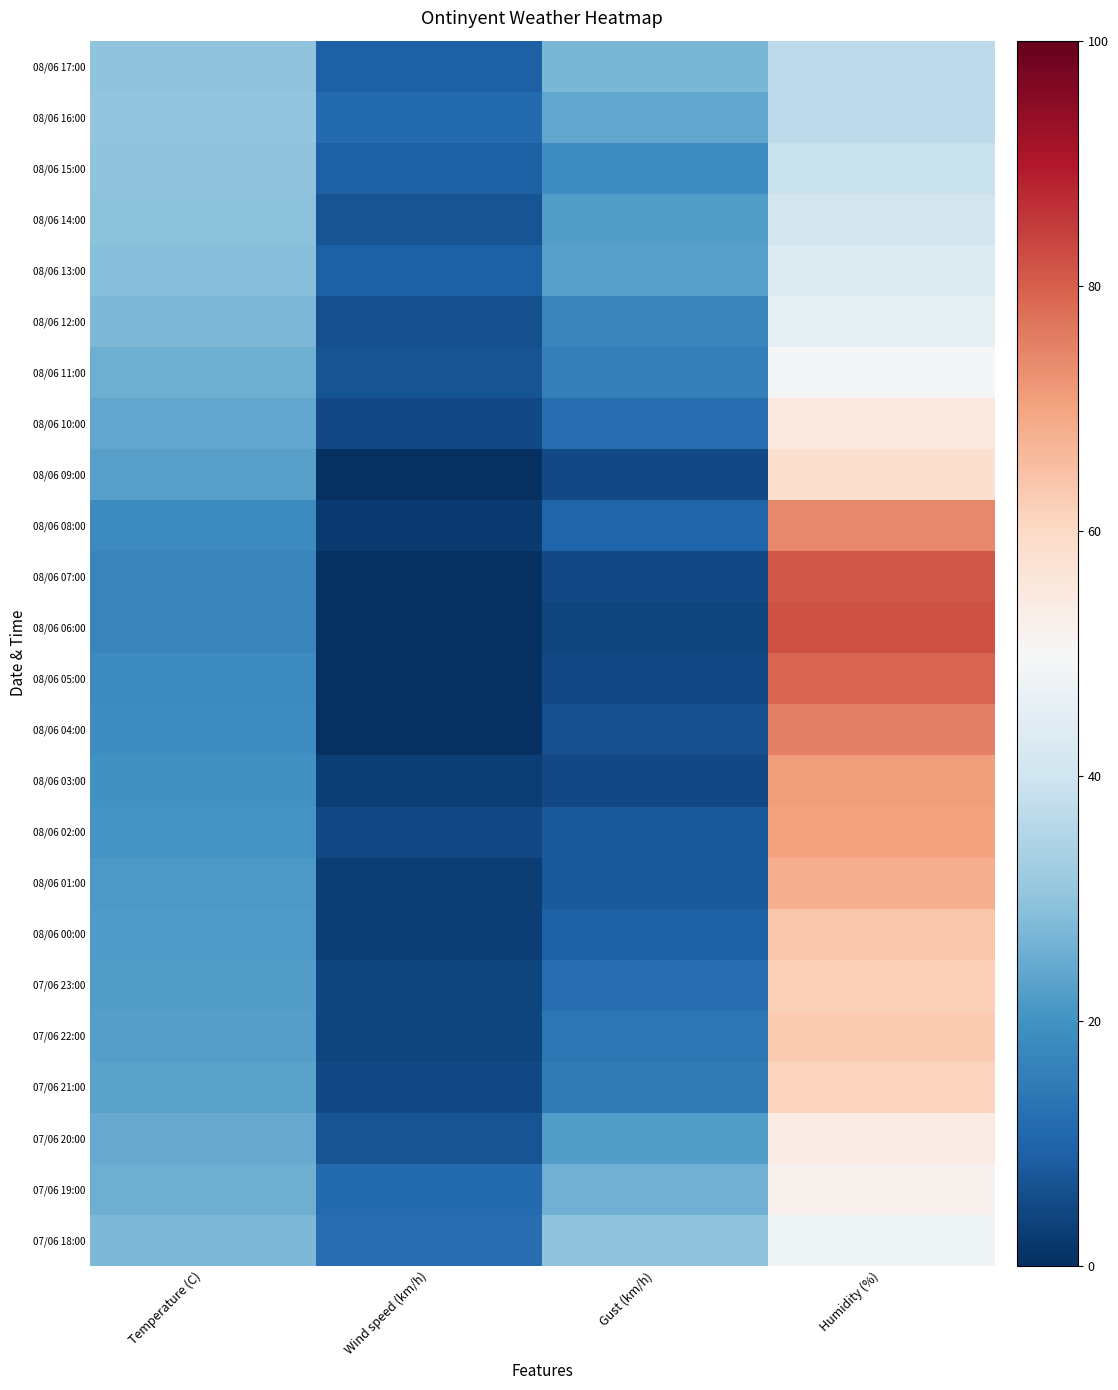

Between Temperature (C) and Wind speed (km/h), which is larger?

Temperature (C)